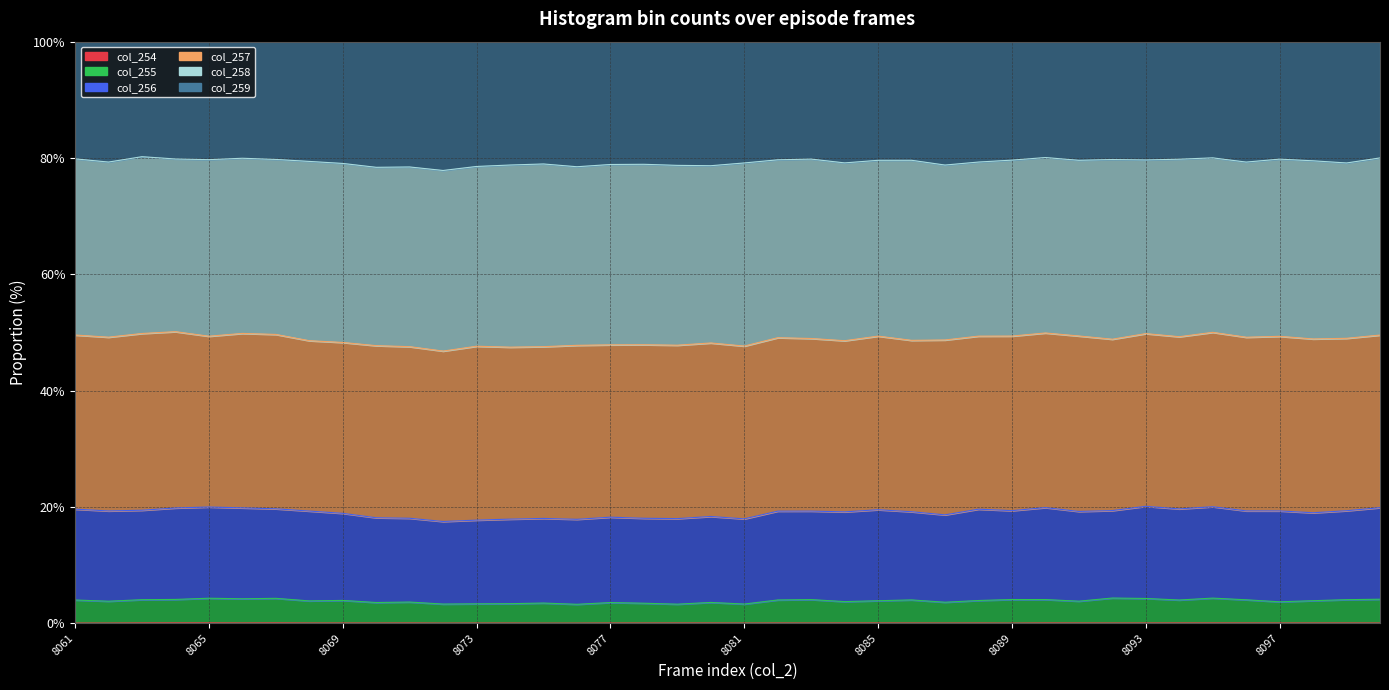

Where is col_254 nearest to the value 0?

8075